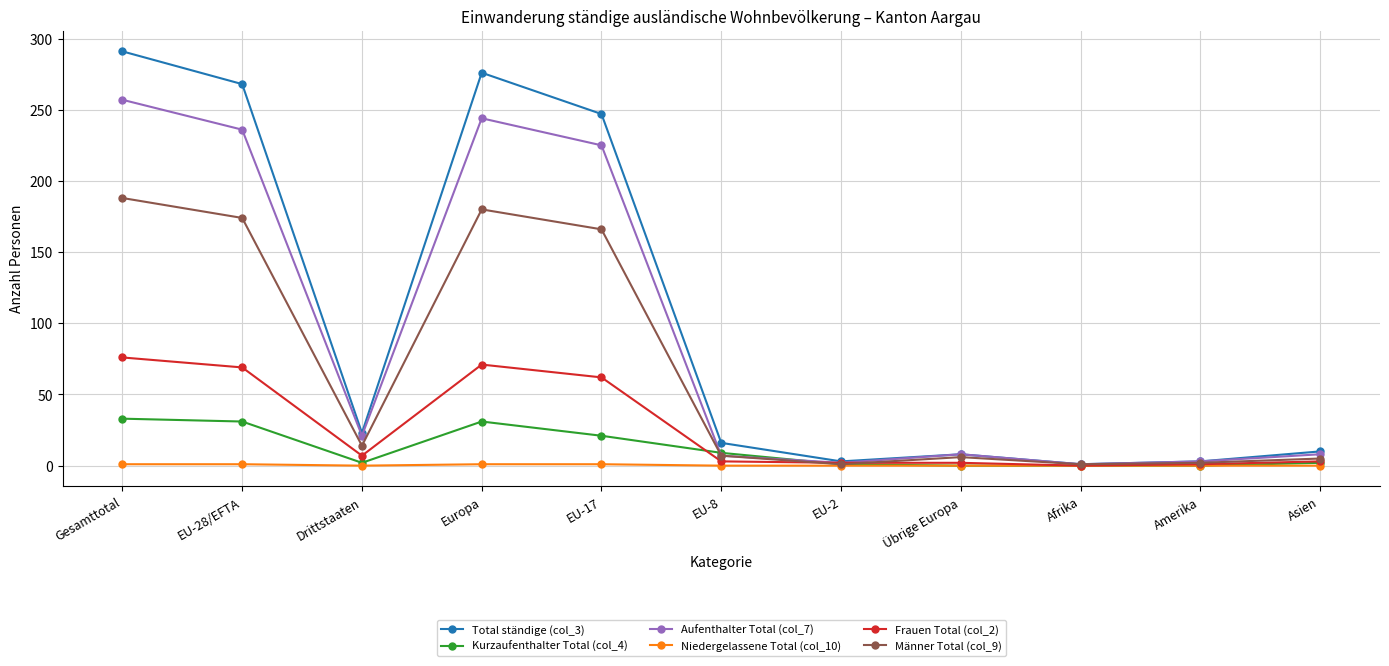

Where is the first local maximum for Aufenthalter Total (col_7)?

Europa